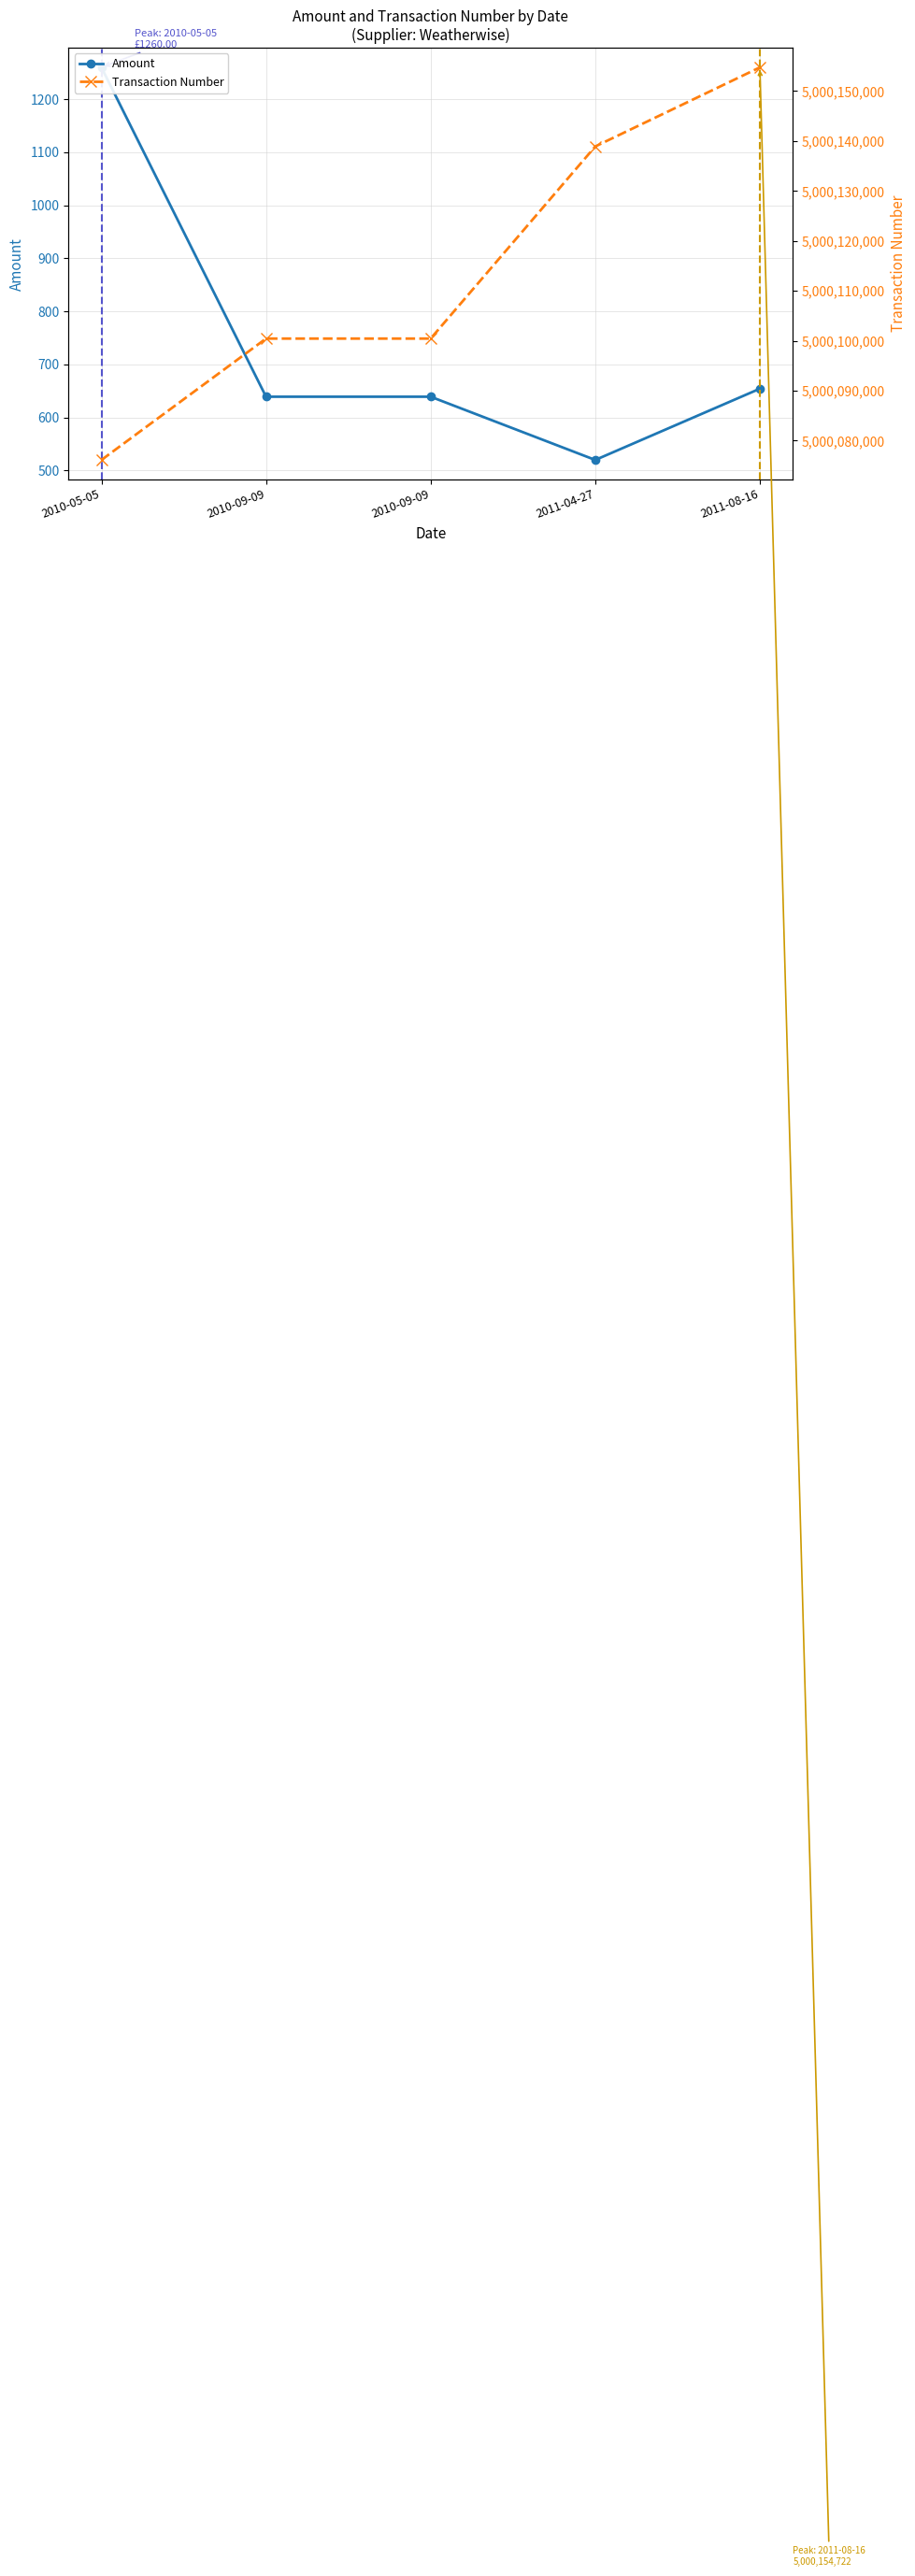

True or false: Transaction Number and Amount intersect in this chart.

False